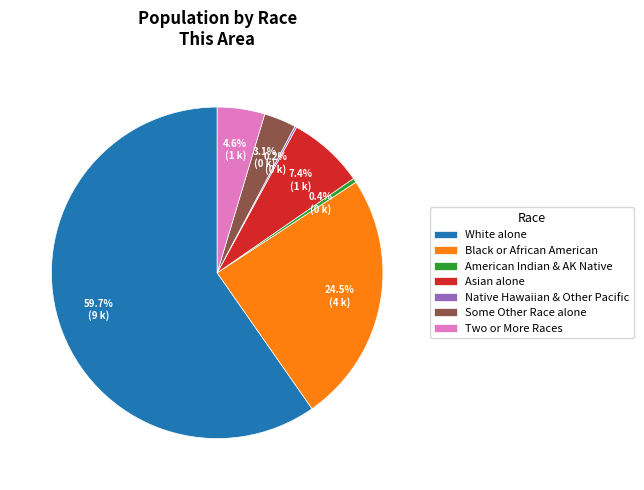

Between White alone and Black or African American, which is larger?

White alone